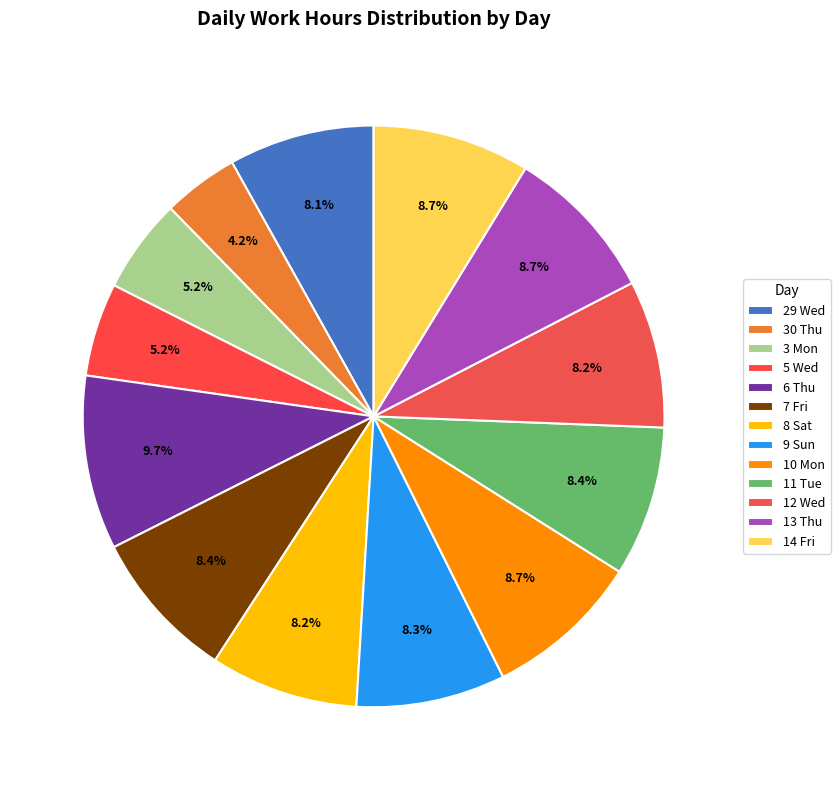

Count the number of slices in the pie.

13